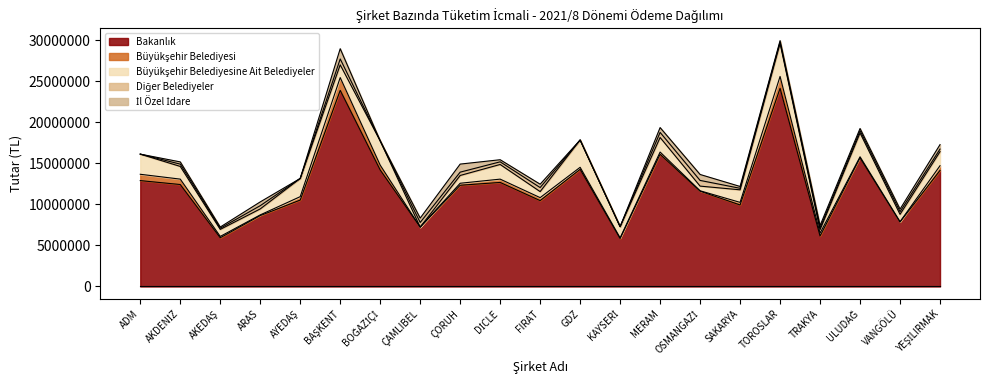

List the labels in order of Diğer Belediyeler value, smallest first.

ADM, AYEDAŞ, BOĞAZİÇİ, GDZ, KAYSERİ, AKEDAŞ, SAKARYA, TOROSLAR, TRAKYA, ULUDAĞ, AKDENİZ, YEŞİLIRMAK, VANGÖLÜ, DİCLE, ARAS, ÇORUH, FIRAT, ÇAMLIBEL, MERAM, OSMANGAZİ, BAŞKENT